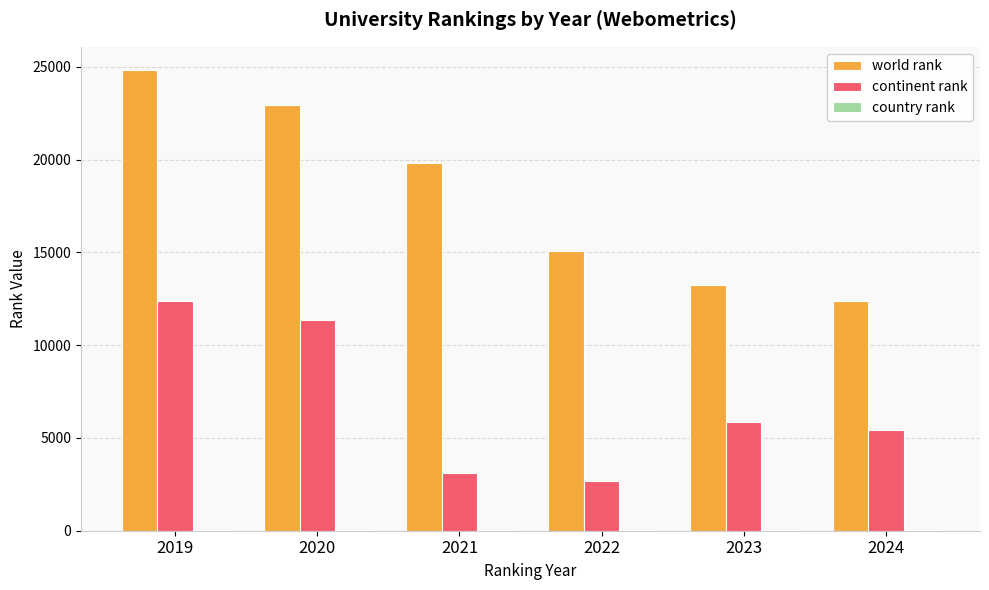

Which category has the highest value in the continent rank series?

2019